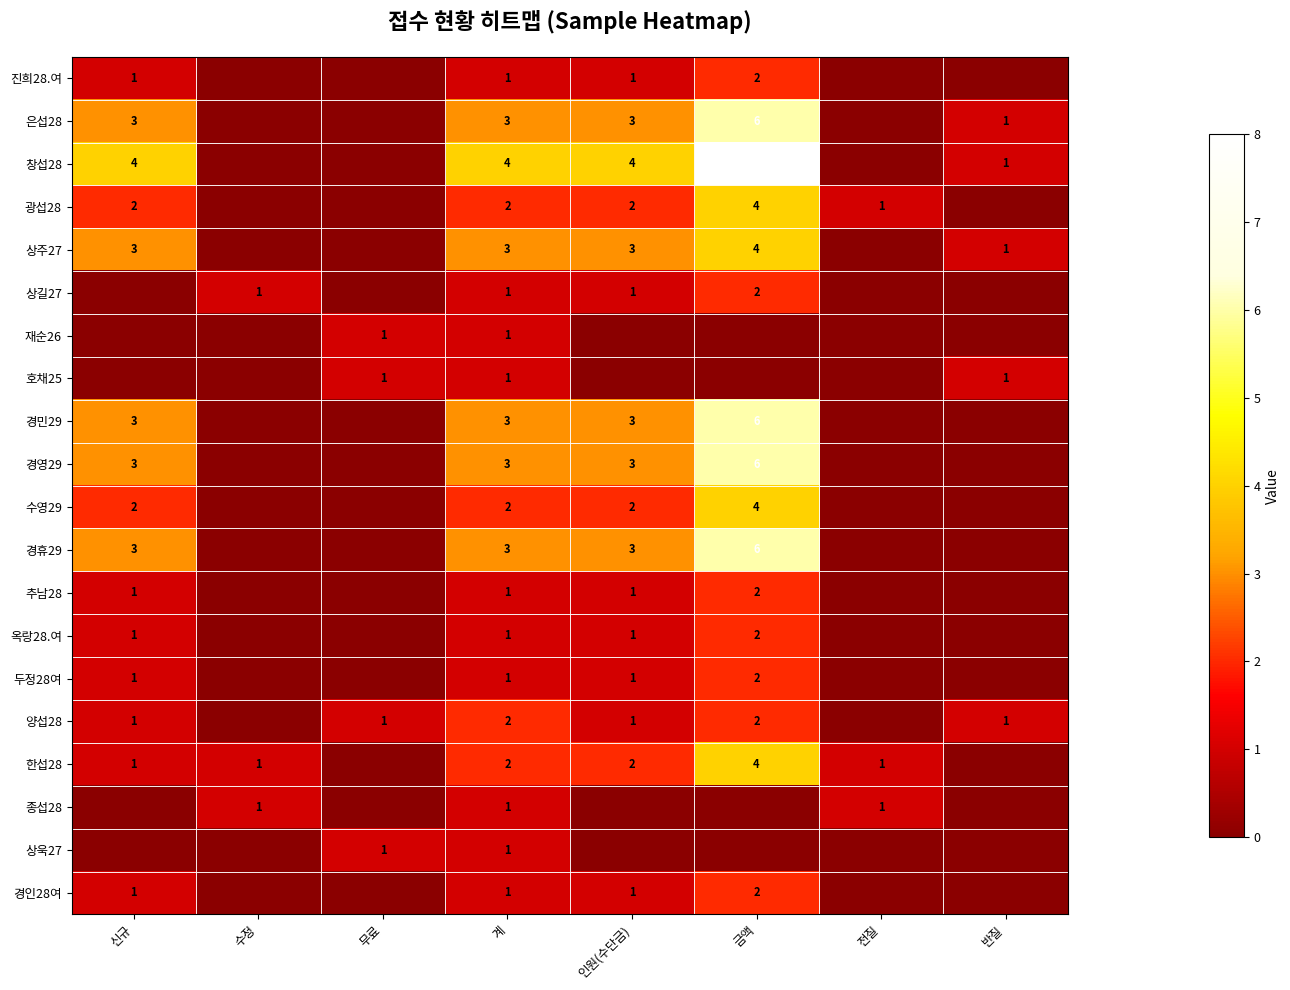

Is it true that 종섭28 equals 0 at 수정?

False